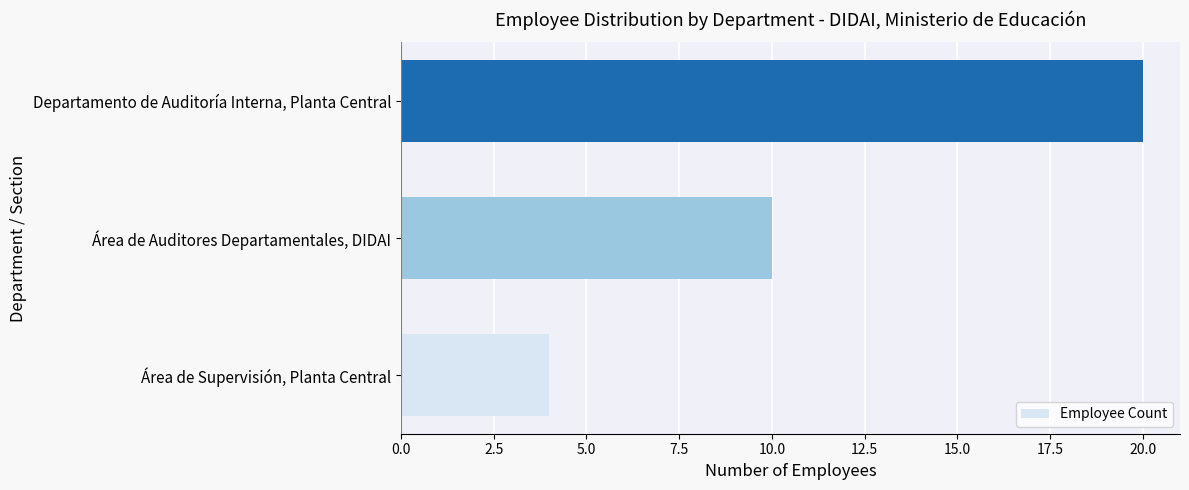

Which has a higher value, Área de Supervisión, Planta Central or Área de Auditores Departamentales, DIDAI?

Área de Auditores Departamentales, DIDAI